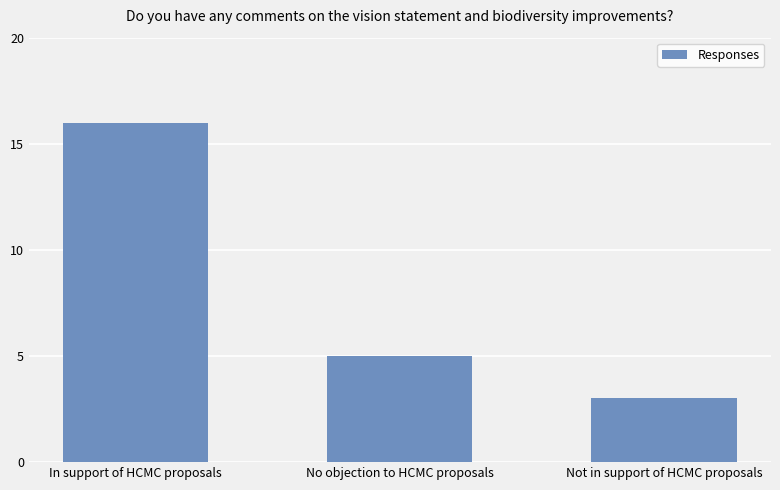

Reading left to right, what are all the values shown in this chart?

In support of HCMC proposals=16	No objection to HCMC proposals=5	Not in support of HCMC proposals=3